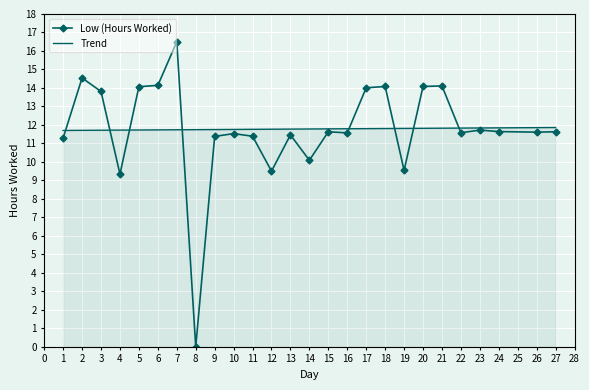

At which category is the sum across all series the highest?

7